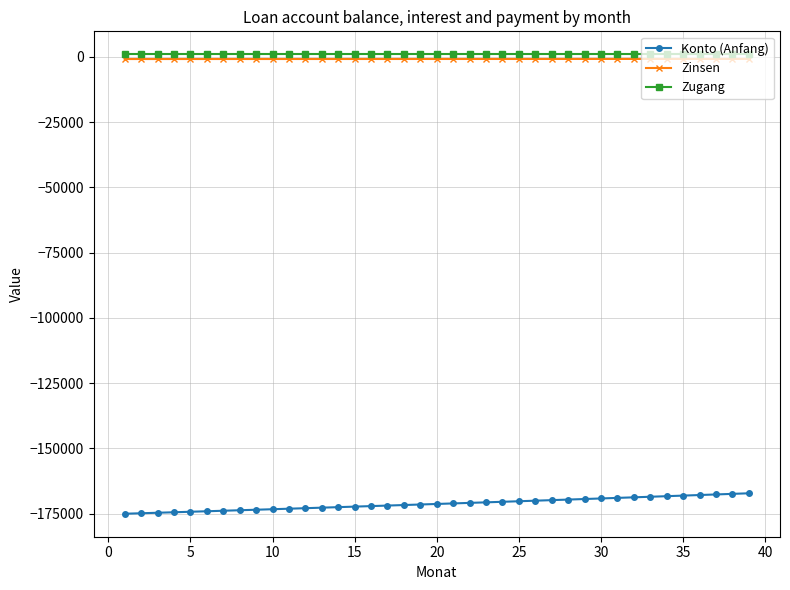

What is the minimum value shown in the chart?

-175000.0